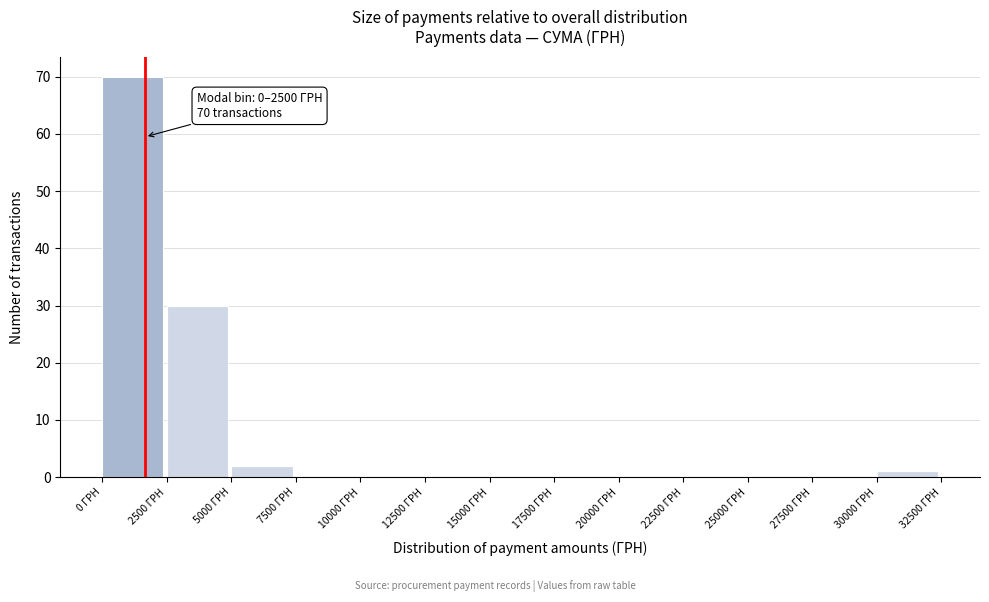

Which range on the x-axis has the tallest bar?

0 to 2500